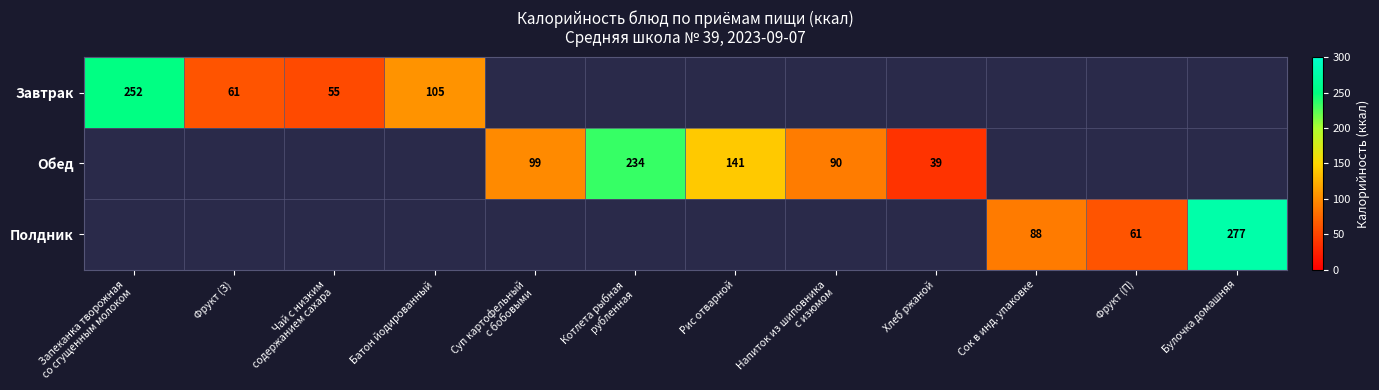

Count the number of categories in the chart.

12